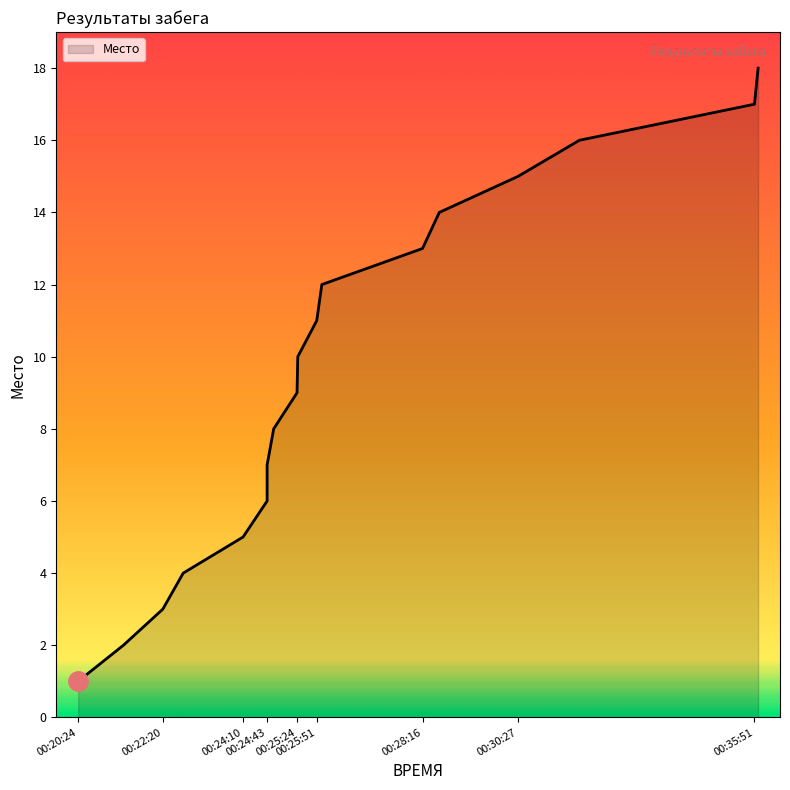

Reading left to right, list all the values displayed in this chart.

1	2	3	4	5	6	7	8	9	10	11	12	13	14	15	16	17	18